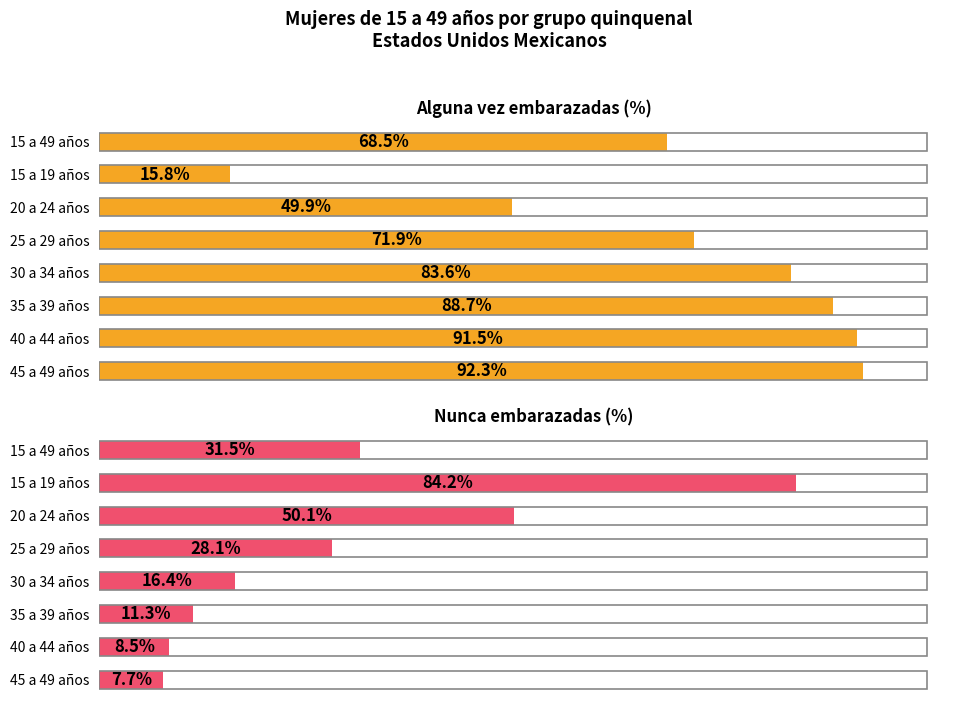

Which series has the largest total across all categories?

Alguna vez embarazadas